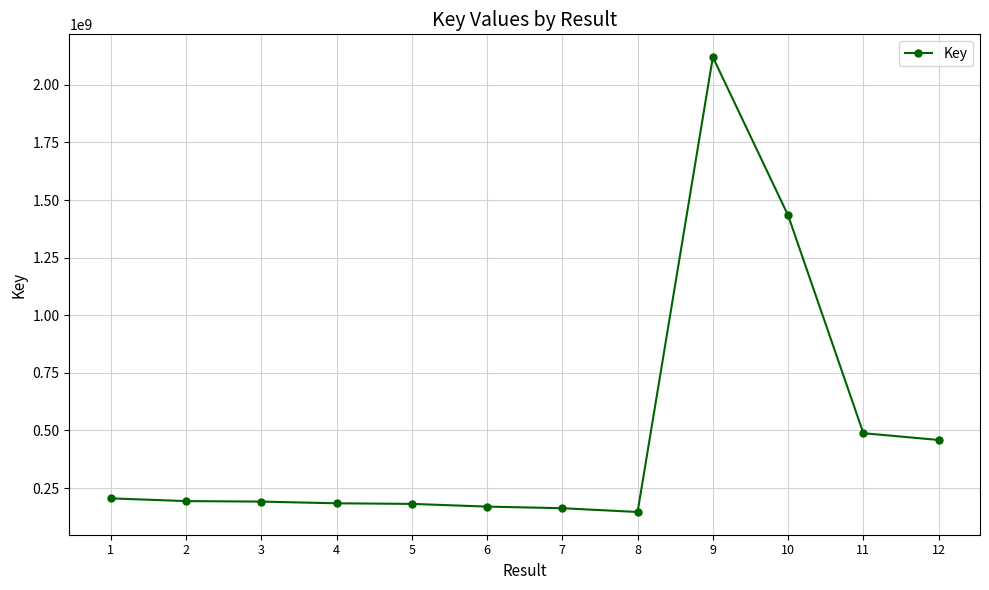

What is the approximate value at 8?

146319618